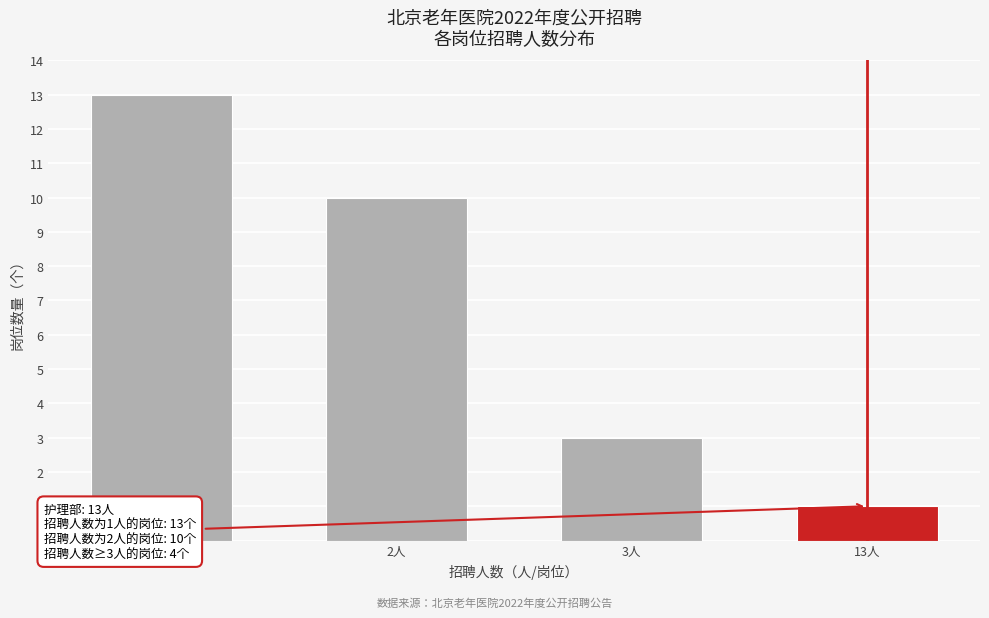

Reading left to right, what are all the values shown in this chart?

1人=13	2人=10	3人=3	13人=1